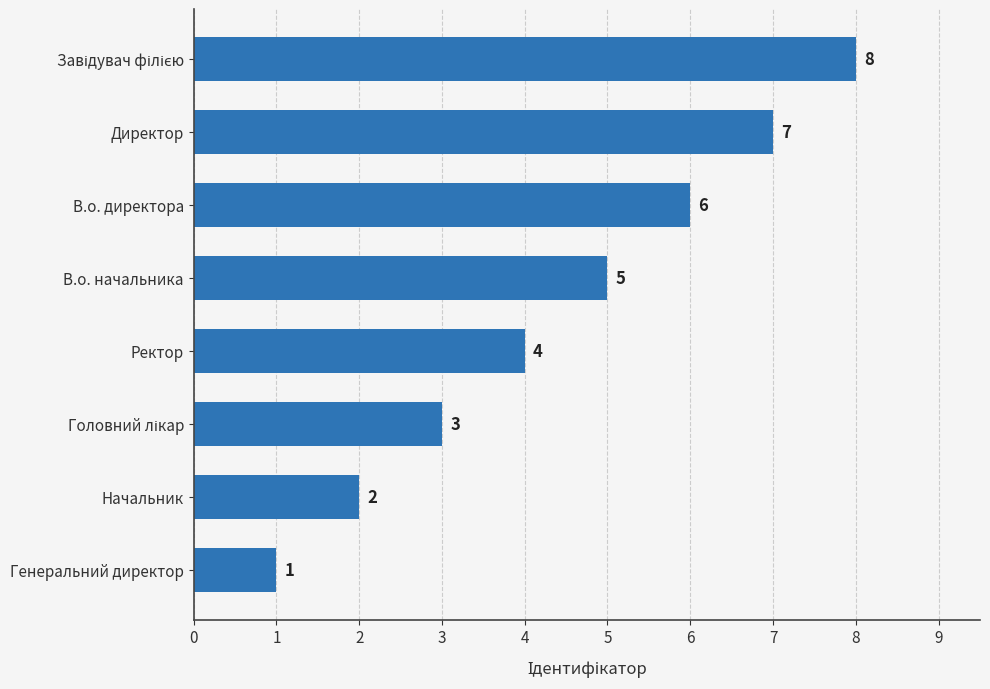

Which category has the lowest value across all series?

Генеральний директор